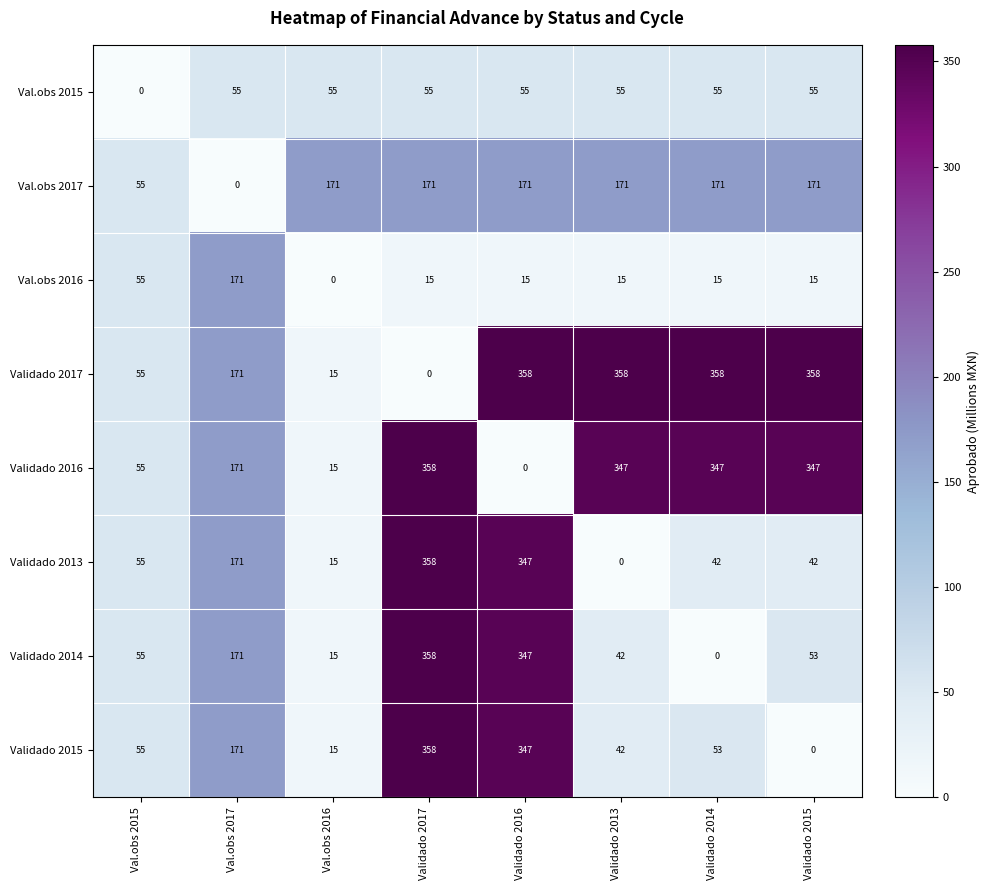

What is the difference between the highest and lowest values at Validado 2014?

358